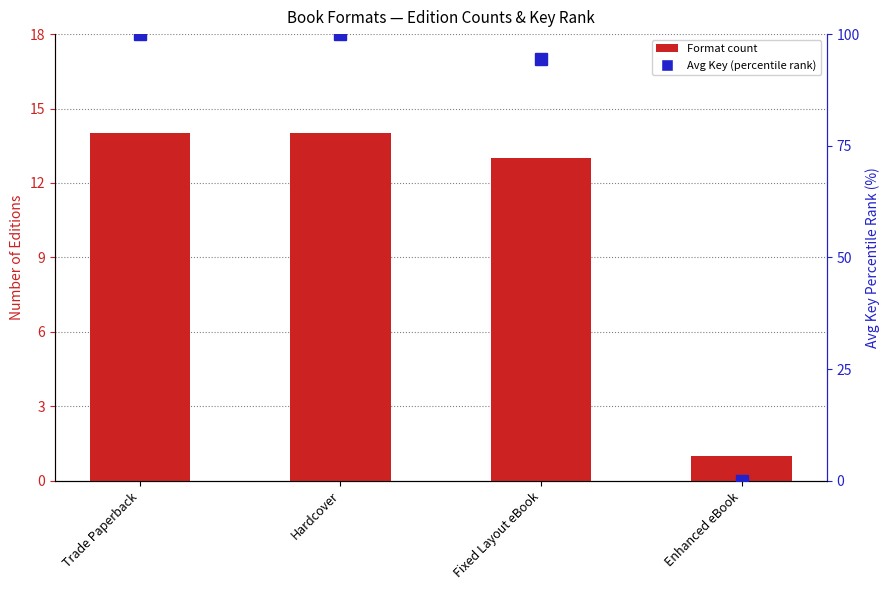

How many values in the Avg Key (percentile rank) series are below 100?

2